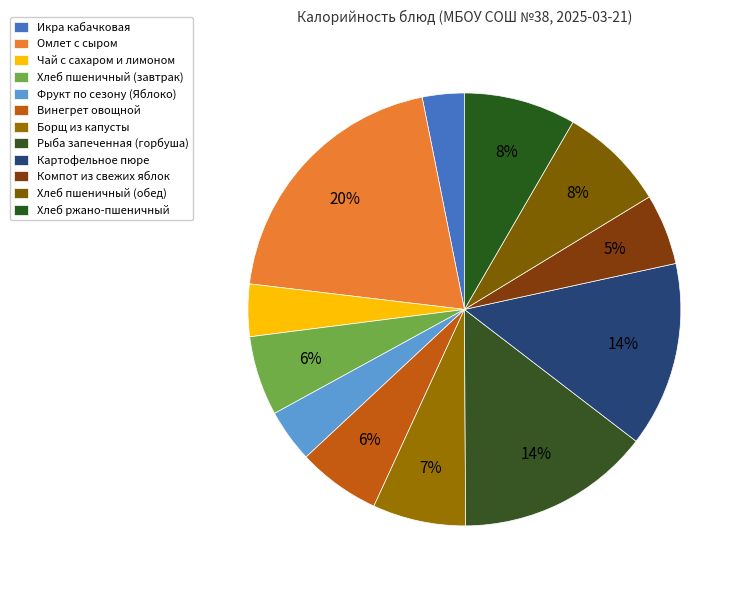

What is the change in value from Икра кабачковая to Чай с сахаром и лимоном?

+9.2